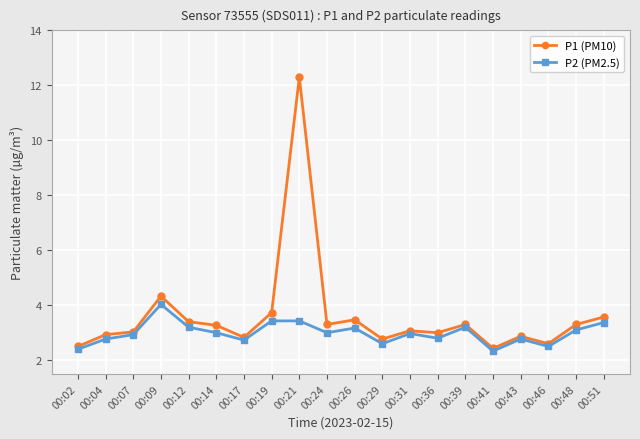

What is the average value of the P2 (PM2.5) series?

3.0